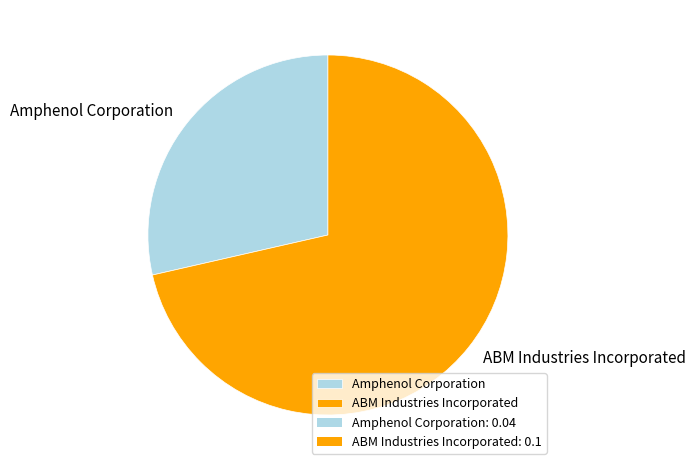

Between Amphenol Corporation and ABM Industries Incorporated, which is larger?

ABM Industries Incorporated